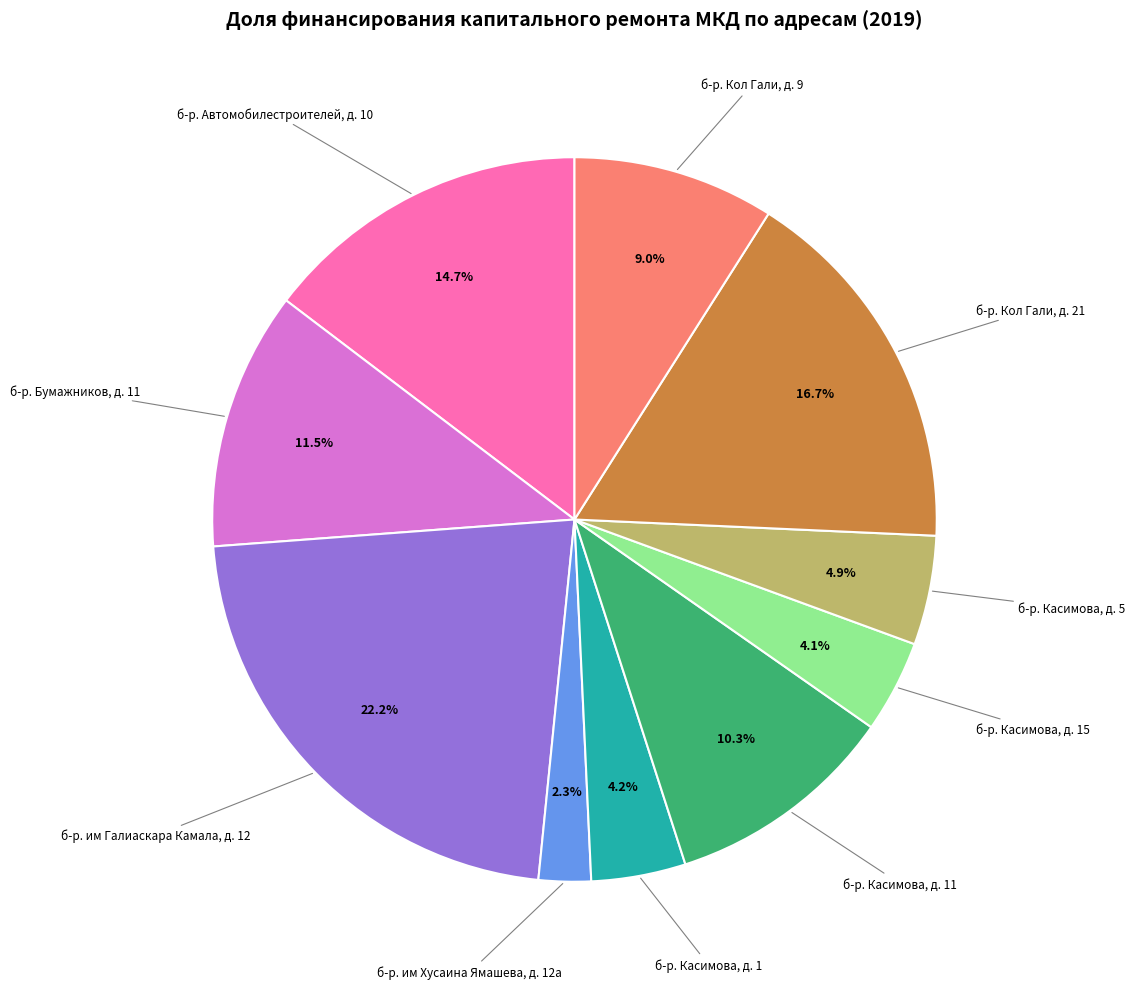

Combined, do б-р. Кол Гали, д. 21 and б-р. Касимова, д. 11 account for over 50%?

No